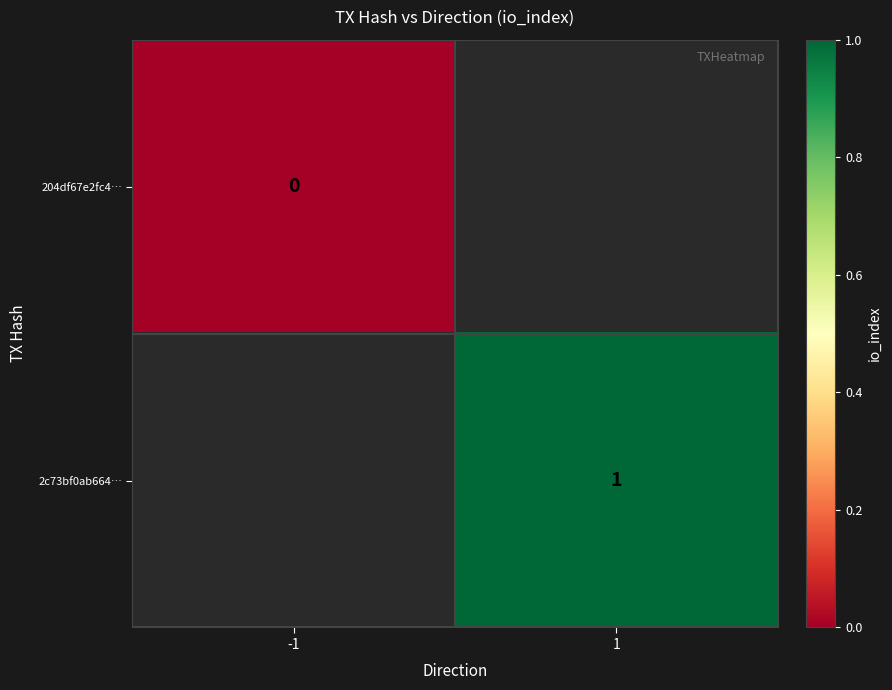

Which category has the lowest value across all series?

-1